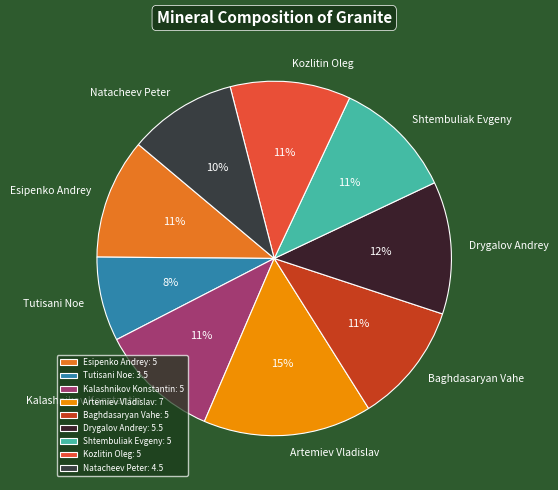

True or false: Baghdasaryan Vahe accounts for 6% of the total.

False